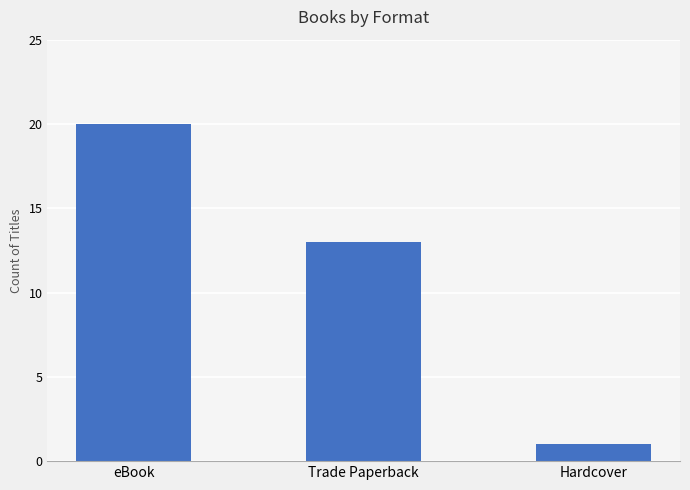

What is the label of the 3rd bar from the right?

eBook